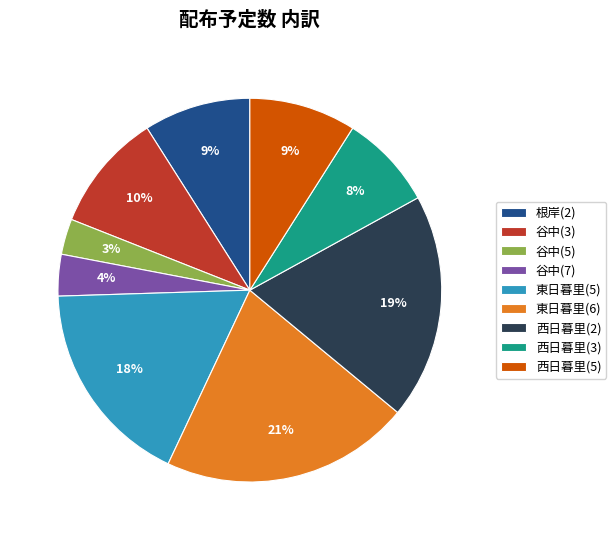

True or false: 西日暮里(3) accounts for 8% of the total.

True